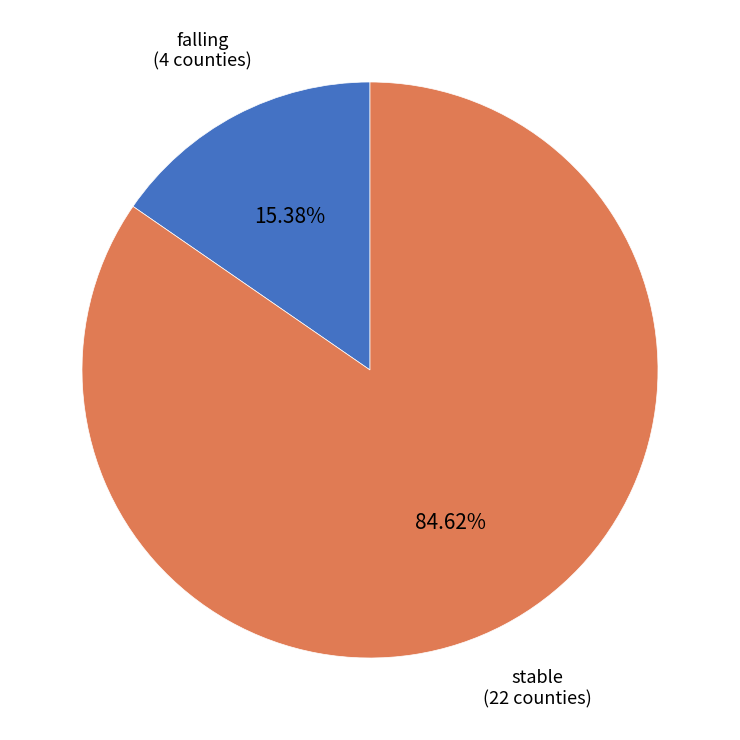

Does stable account for over 50% of the chart?

Yes